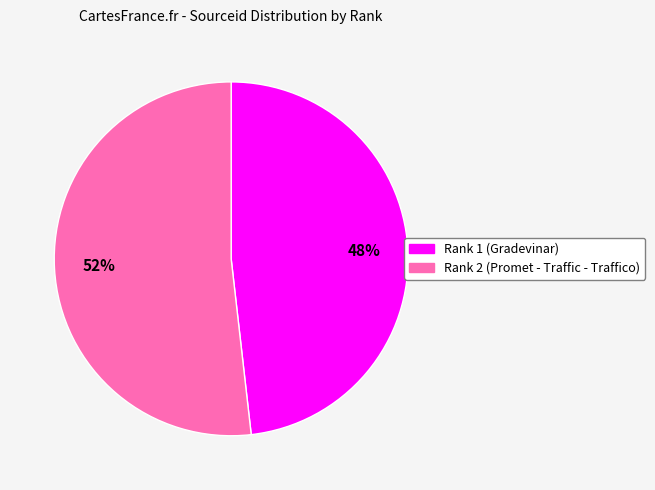

To the nearest percent, what is the difference between the Rank 2 (Promet - Traffic - Traffico) and Rank 1 (Gradevinar) slice percentages?

4%